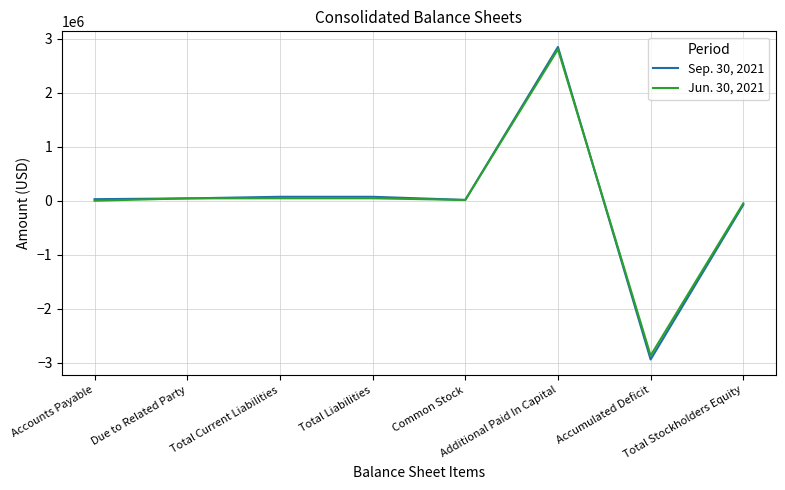

What position from the left is Total Stockholders Equity?

8